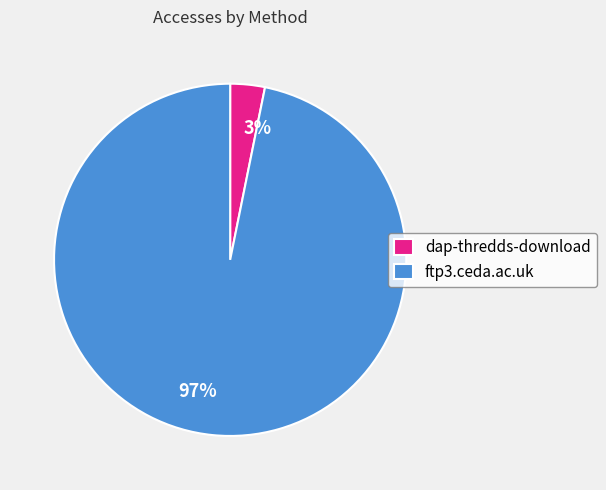

Which has a higher value, 3% or 97%?

97%